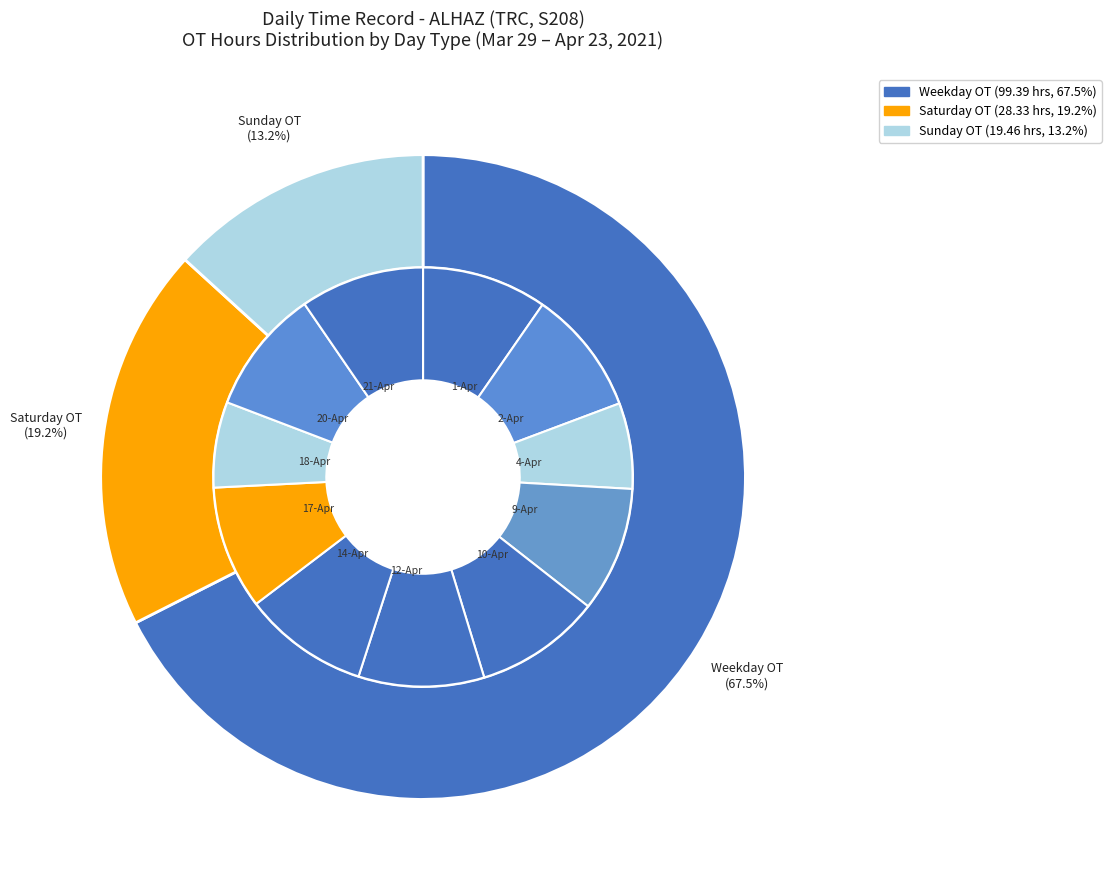

What is the largest slice in the pie chart?

10-Apr